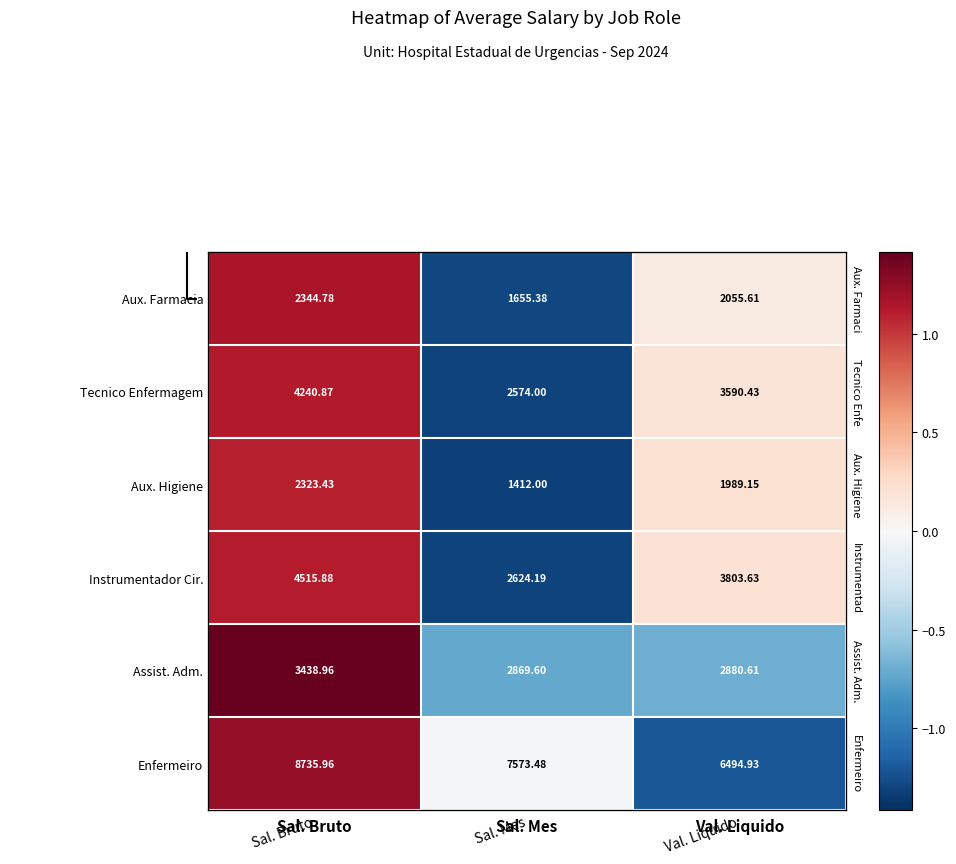

Between Sal. Bruto and Sal. Mes, which is larger?

Sal. Bruto